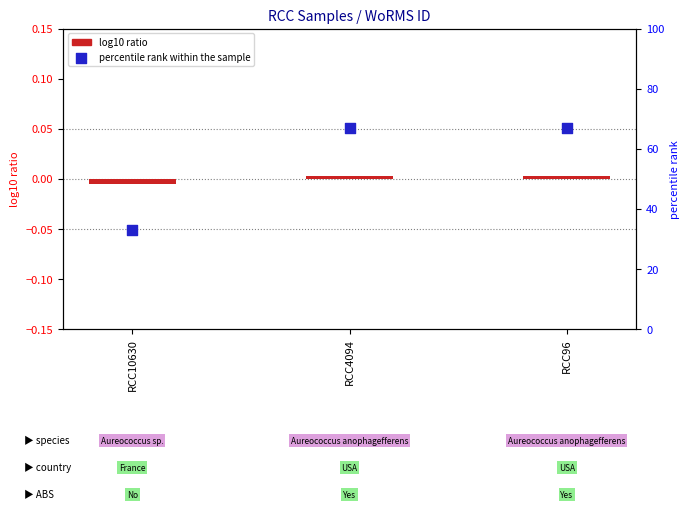

At how many categories does at least one series exceed 62?

2